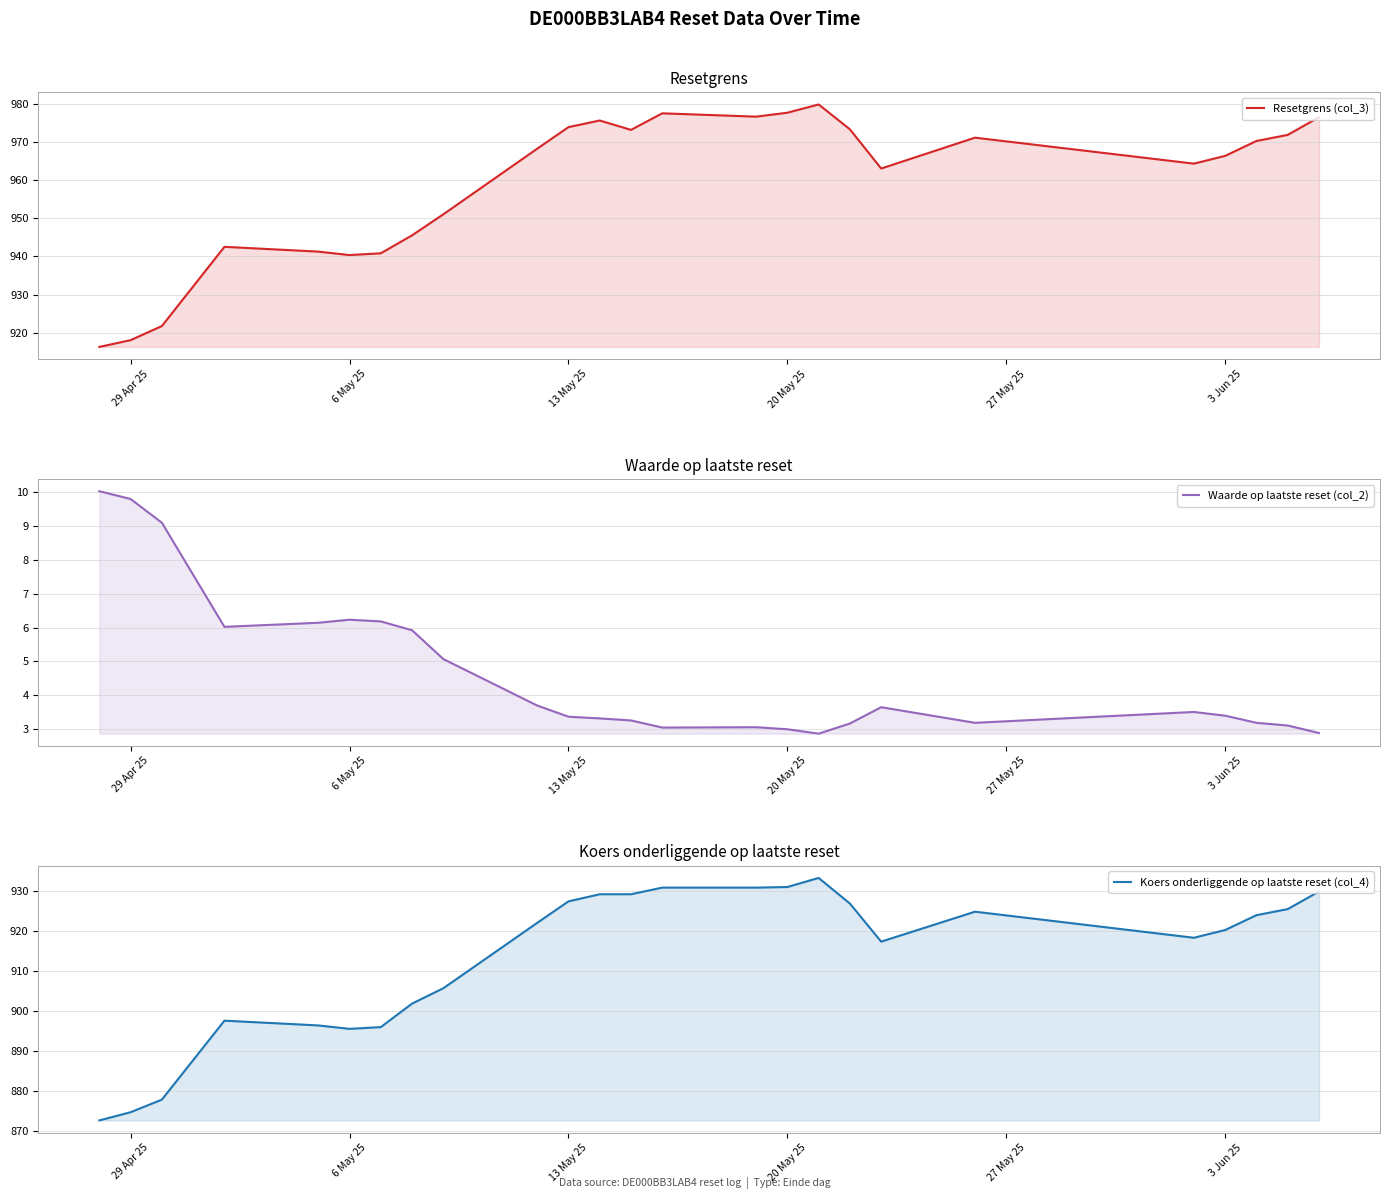

Does the chart display data point markers on the line(s)?

No